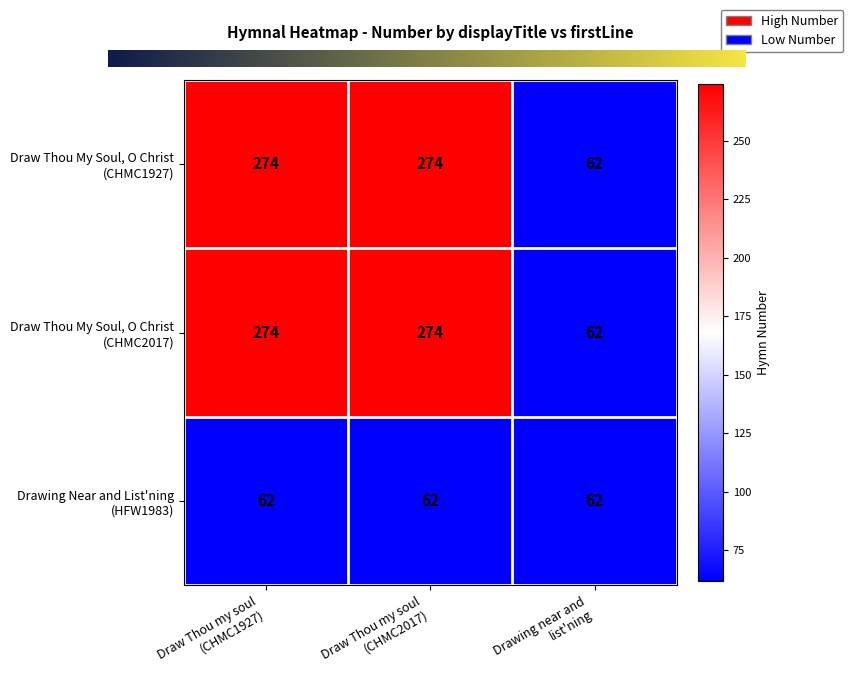

What is the smallest value displayed?

62